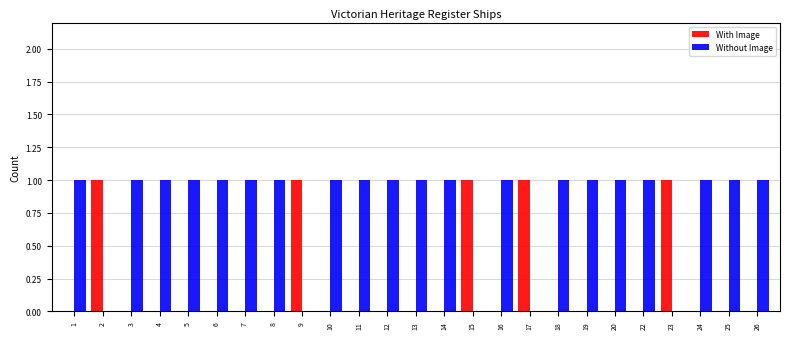

Does the chart contain stacked bars?

No